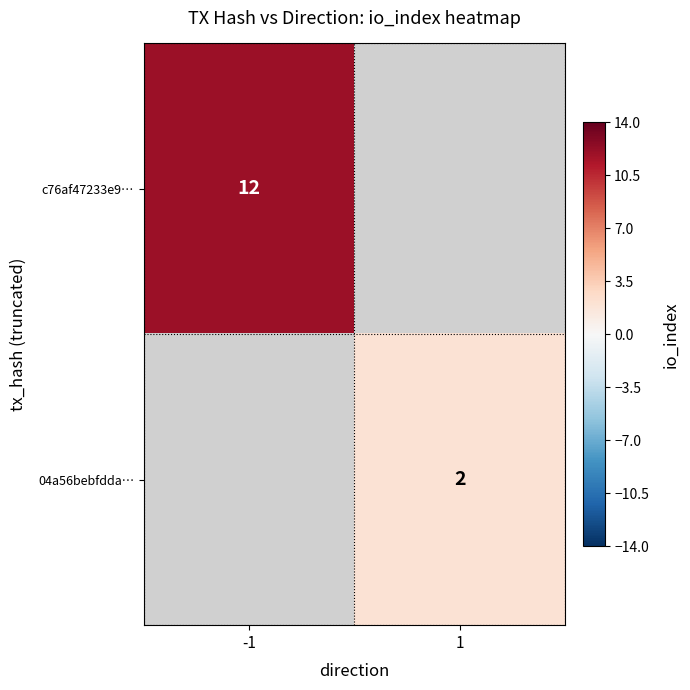

At how many categories does at least one series exceed 10?

1